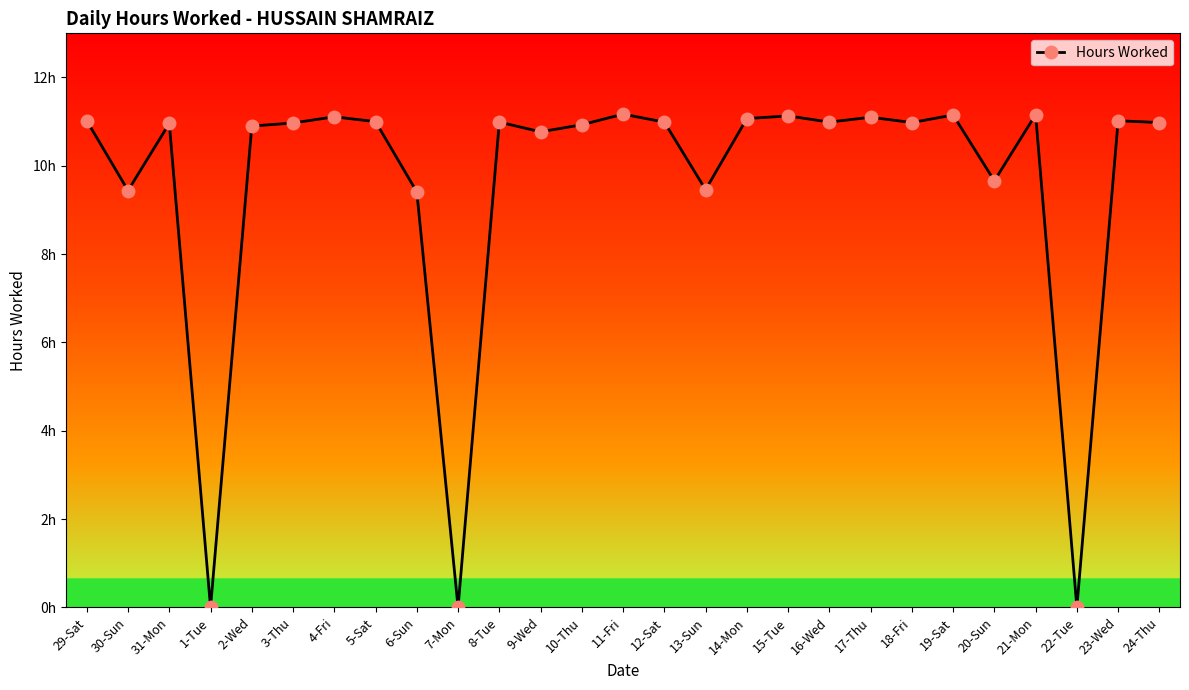

Does the chart have visible grid lines?

No